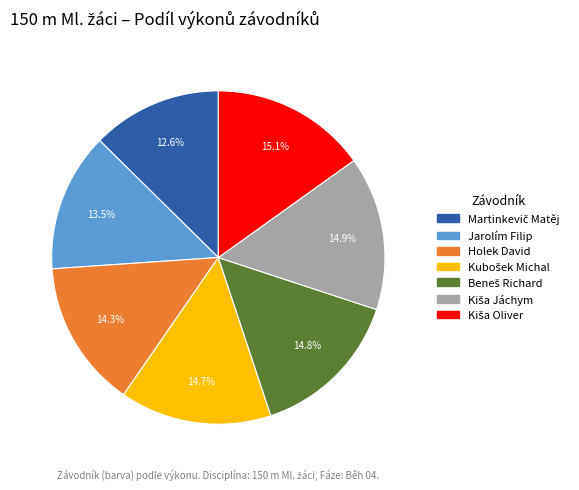

To the nearest percent, what is the difference between the Jarolím Filip and Holek David slice percentages?

1%